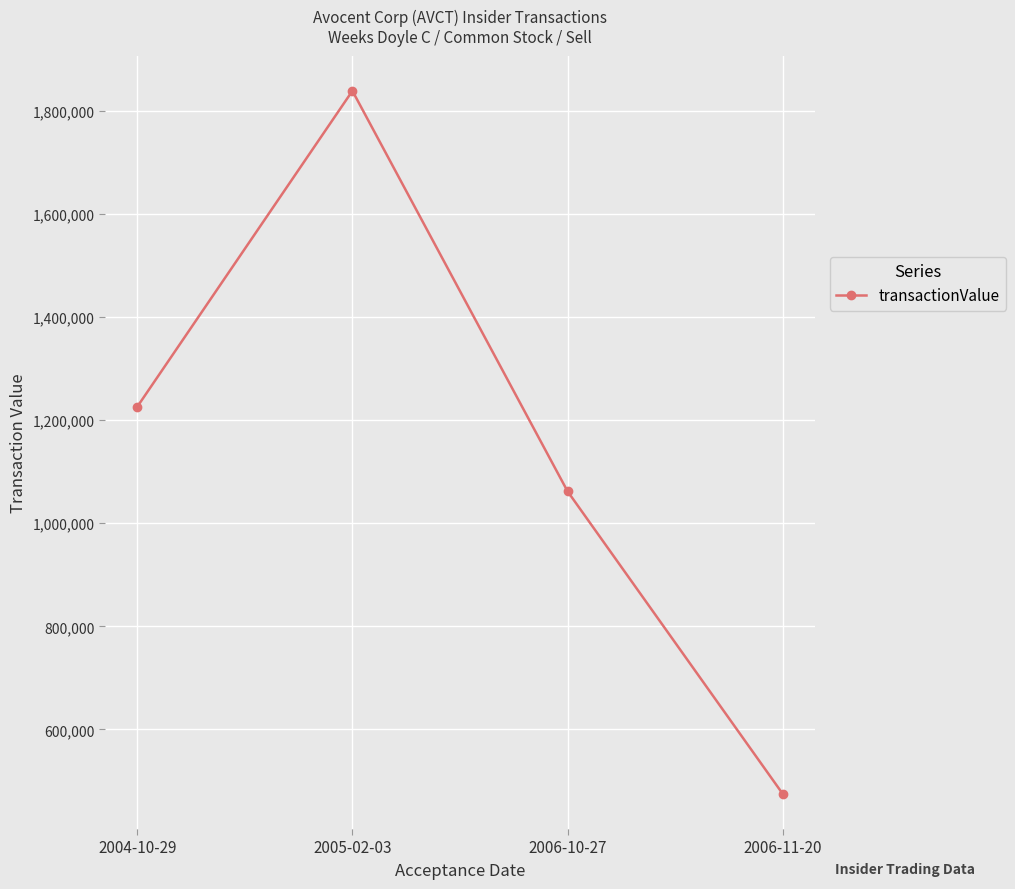

The value at 2005-02-03 is 1109792. True or false?

False